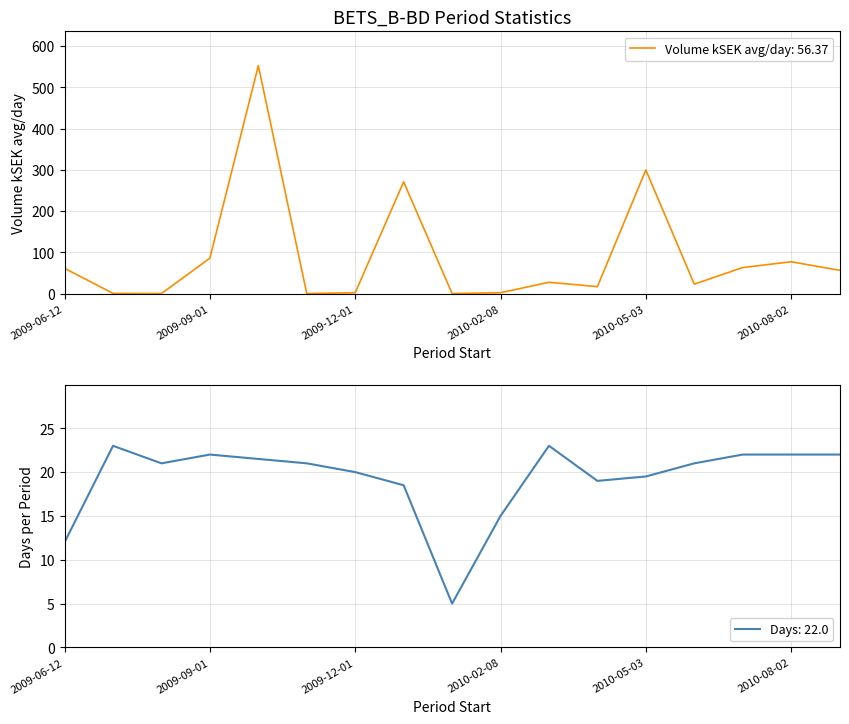

The value of Days at 2010-09-01 is 6.9. True or false?

False